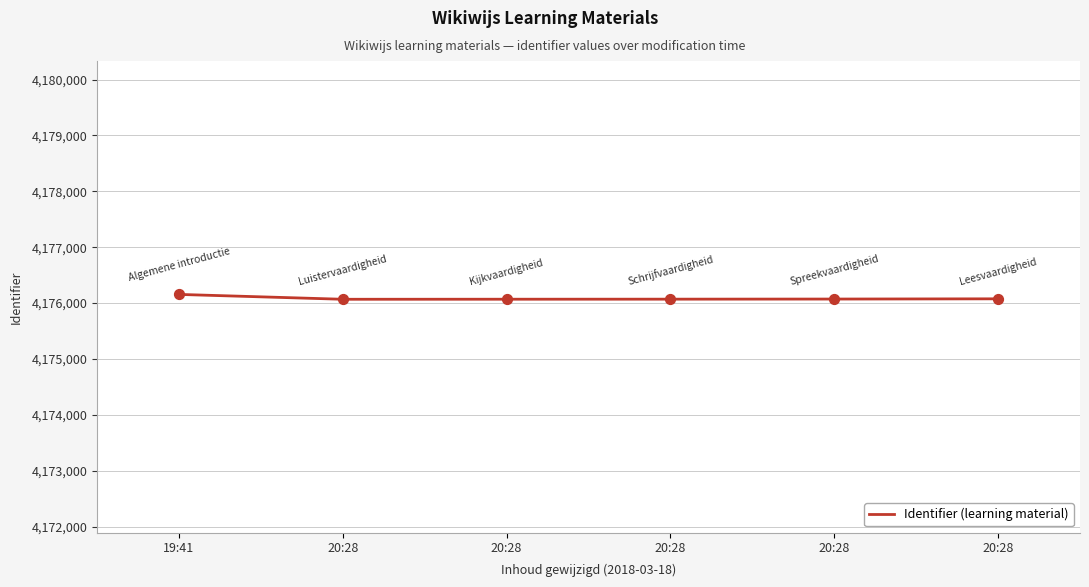

How many categories are shown in the chart?

6